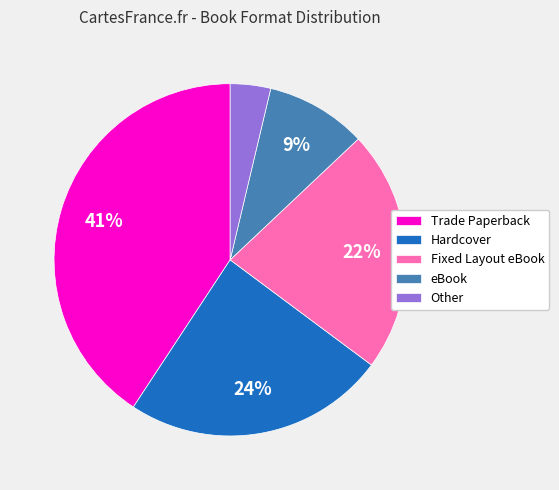

Between eBook and Other, which is larger?

eBook